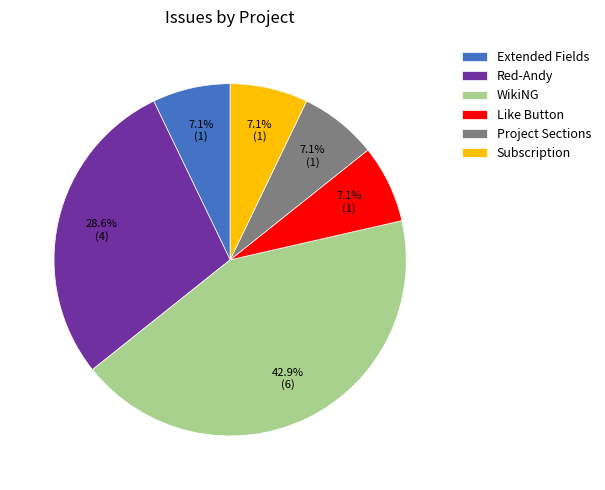

Count the number of slices in the pie.

6